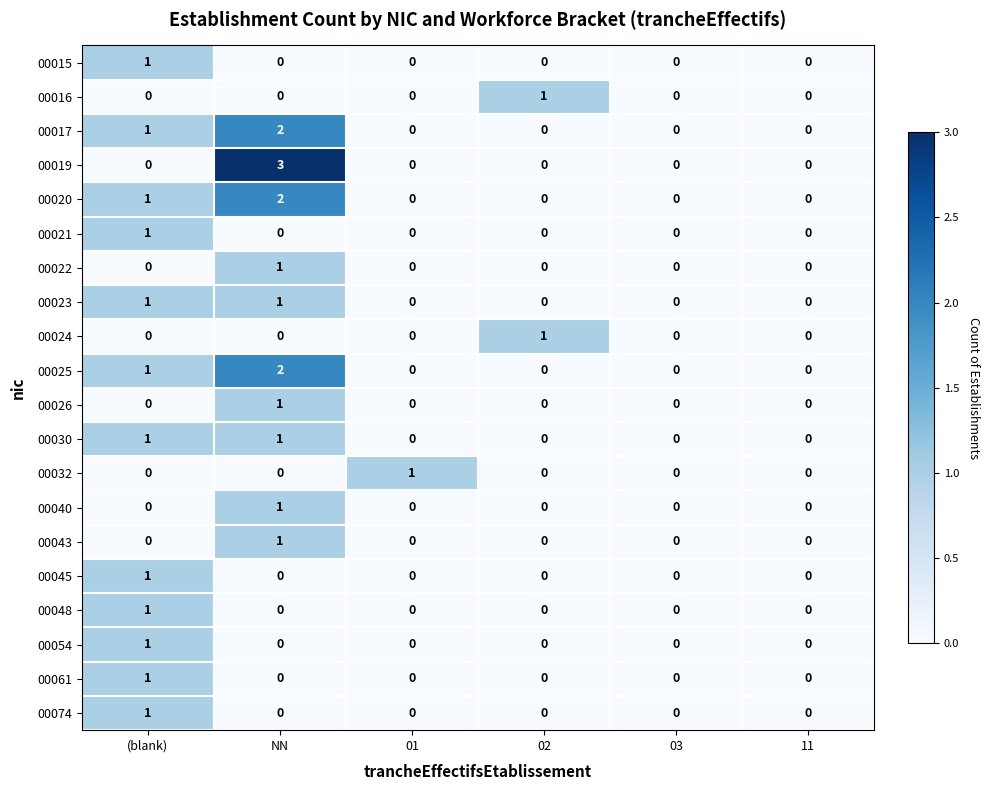

True or false: 00026 has a value of -1 at (blank).

False